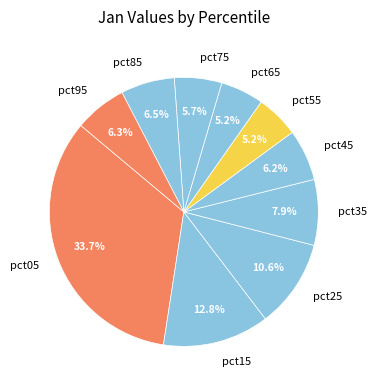

Count the number of slices in the pie.

10